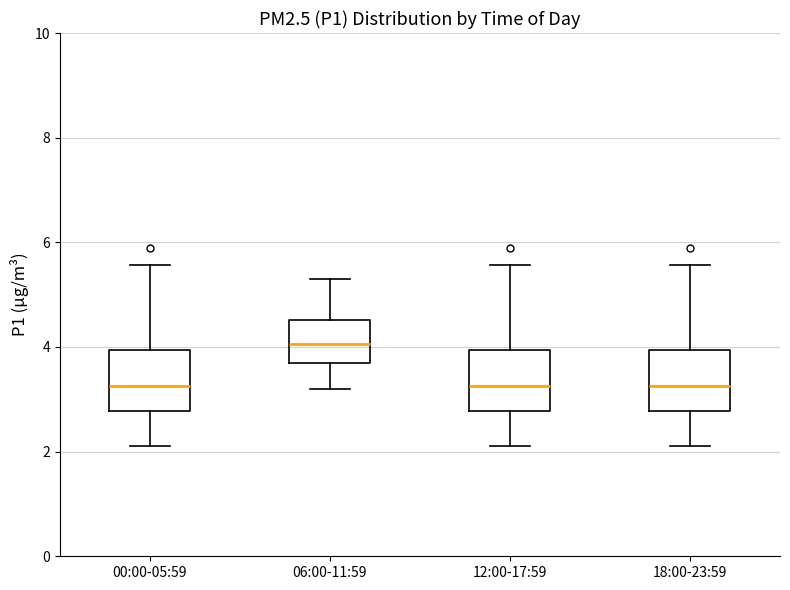

Reading left to right, read every box against the y-axis: the position of its median line, the range the box covers, and the ends of its whiskers. The values are not printed on the chart, so give them approximately, as read against the axis.

00:00-05:59: median 3.2, box 2.8 to 4.0, whiskers 2.2 to 5.6
06:00-11:59: median 4.0, box 3.8 to 4.6, whiskers 3.2 to 5.4
12:00-17:59: median 3.2, box 2.8 to 4.0, whiskers 2.2 to 5.6
18:00-23:59: median 3.2, box 2.8 to 4.0, whiskers 2.2 to 5.6